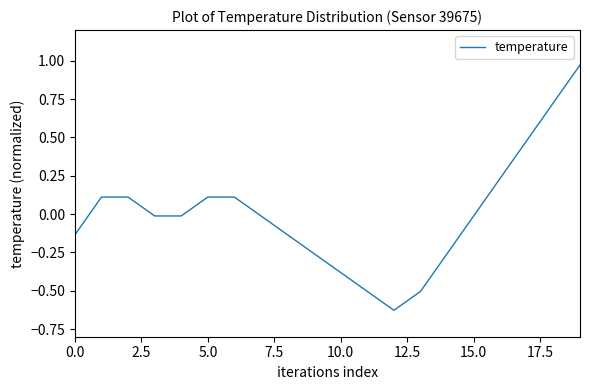

What is the difference between the maximum and minimum values?

1.6